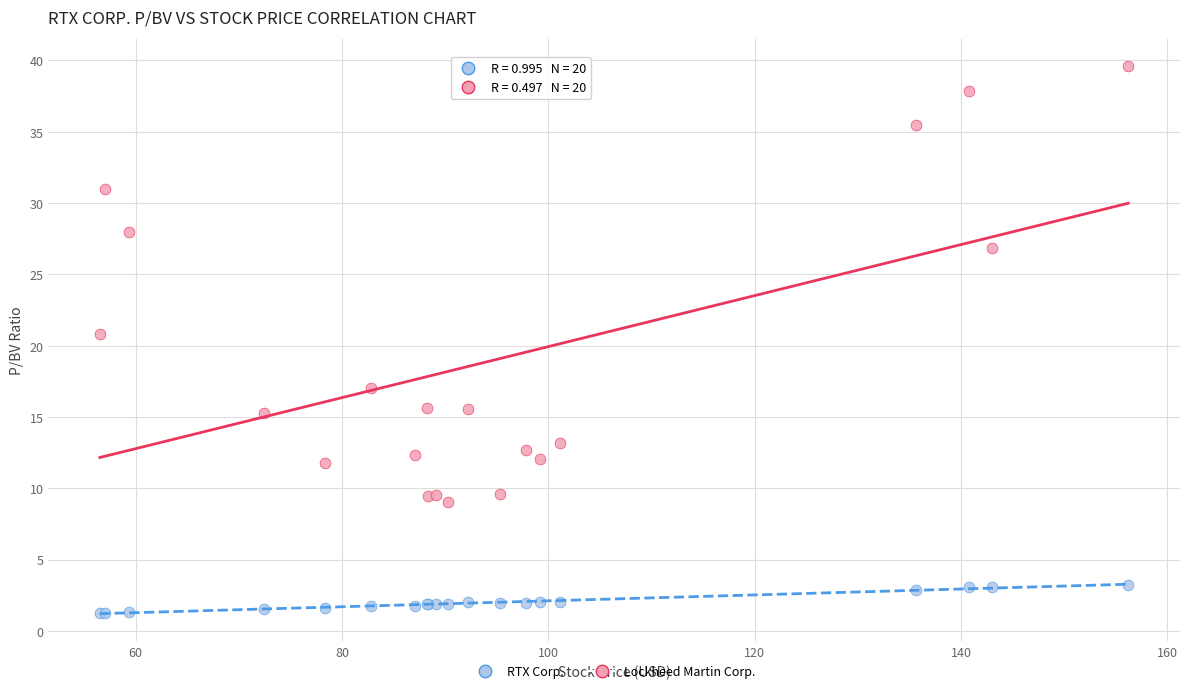

What are all the series names shown in the legend?

RTX Corp., Lockheed Martin Corp.